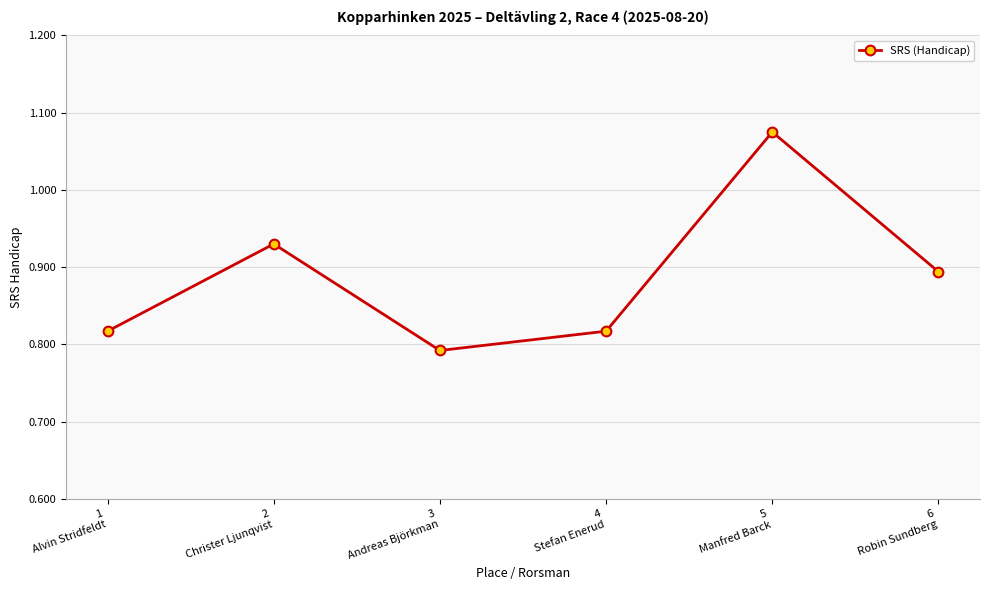

How many values are between 0 and 1?

5